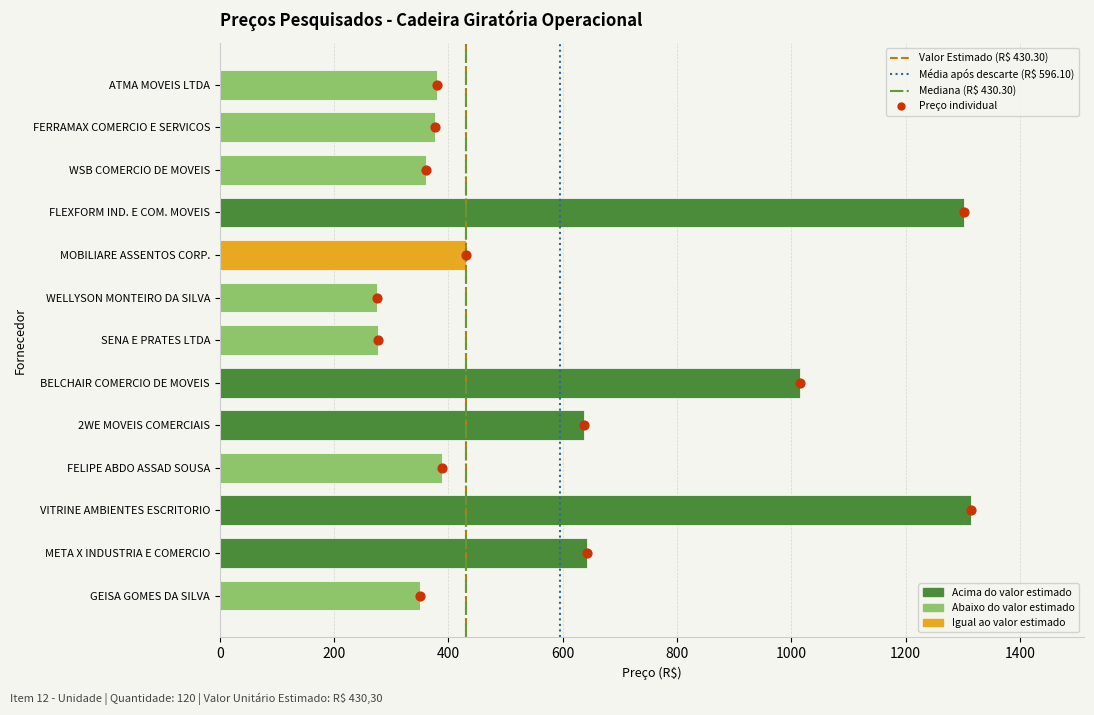

Which has a higher value, FELIPE ABDO ASSAD SOUSA or 2WE MOVEIS COMERCIAIS?

2WE MOVEIS COMERCIAIS